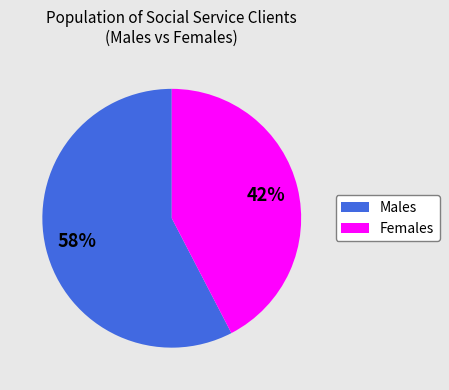

Is there a majority slice in this chart?

Yes